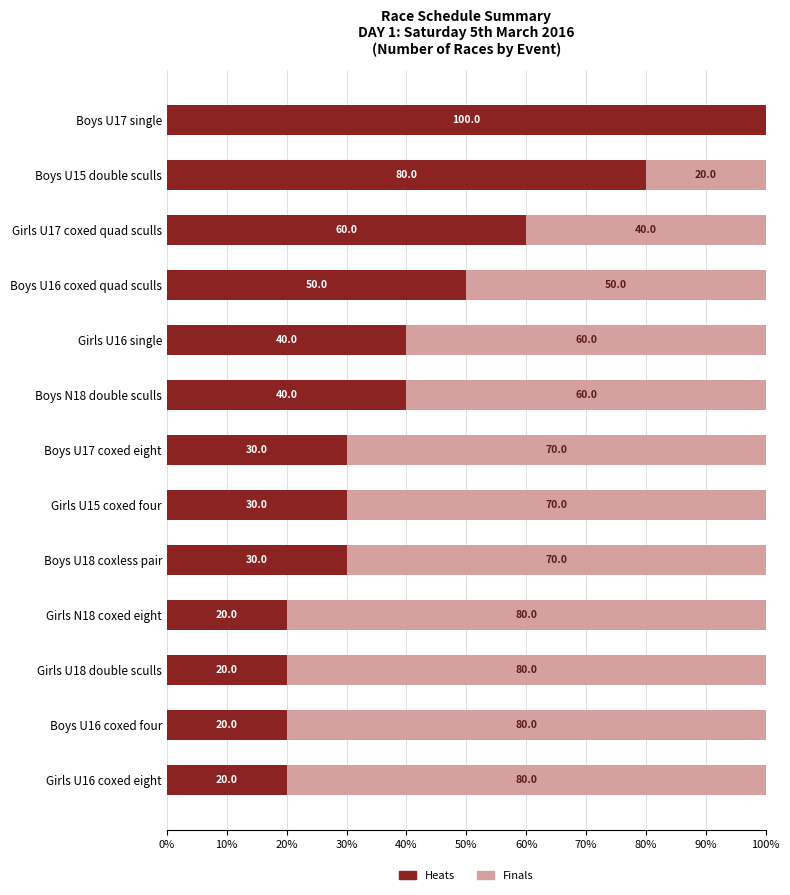

Is it true that Heats equals 28 at Girls N18 coxed eight?

False